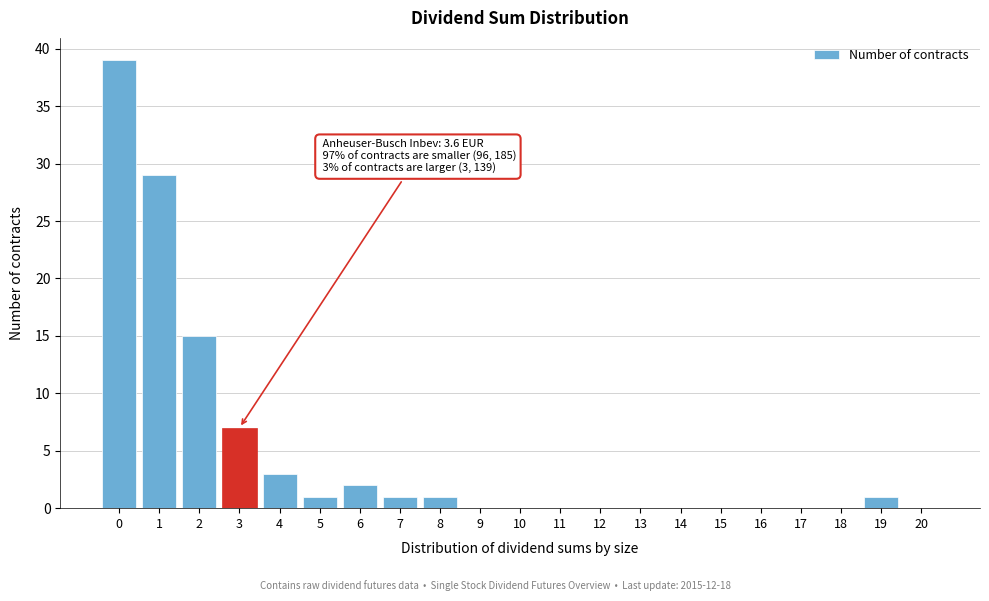

Reading left to right, transcribe all the data shown in this chart.

0=39	1=29	2=15	3=7	4=3	5=1	6=2	7=1	8=1	9=0	10=0	11=0	12=0	13=0	14=0	15=0	16=0	17=0	18=0	19=1	20=0